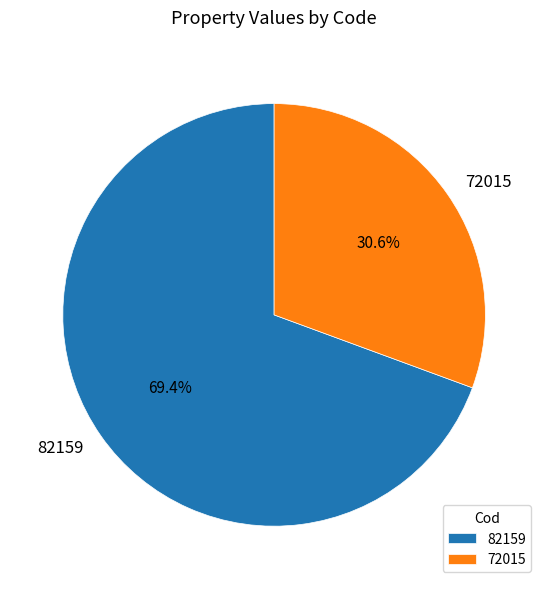

Between 82159 and 72015, which is larger?

82159